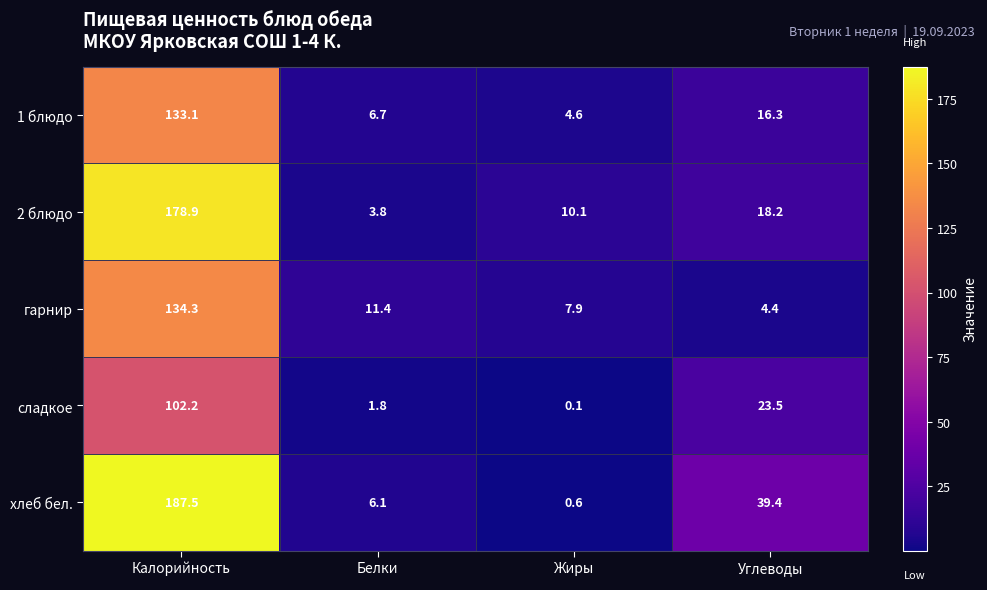

Count the number of data series in this chart.

5